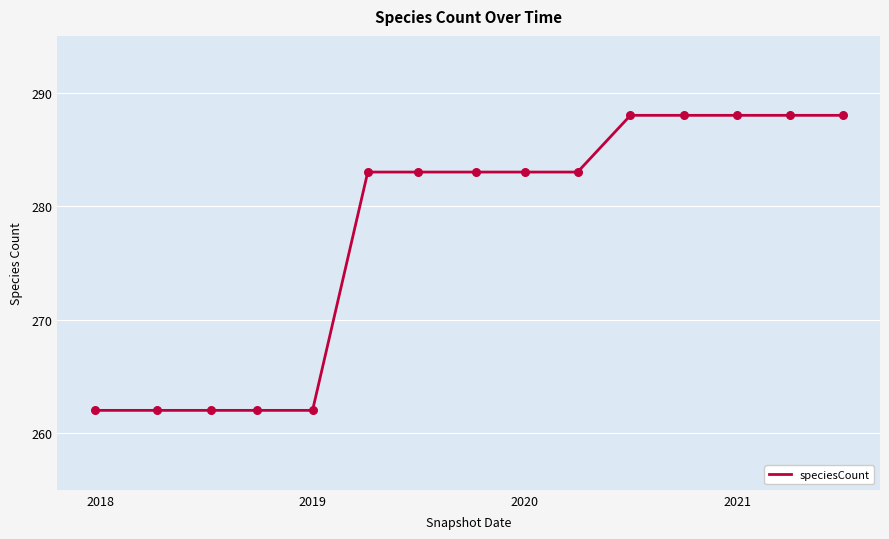

What is the maximum value shown in the chart?

288